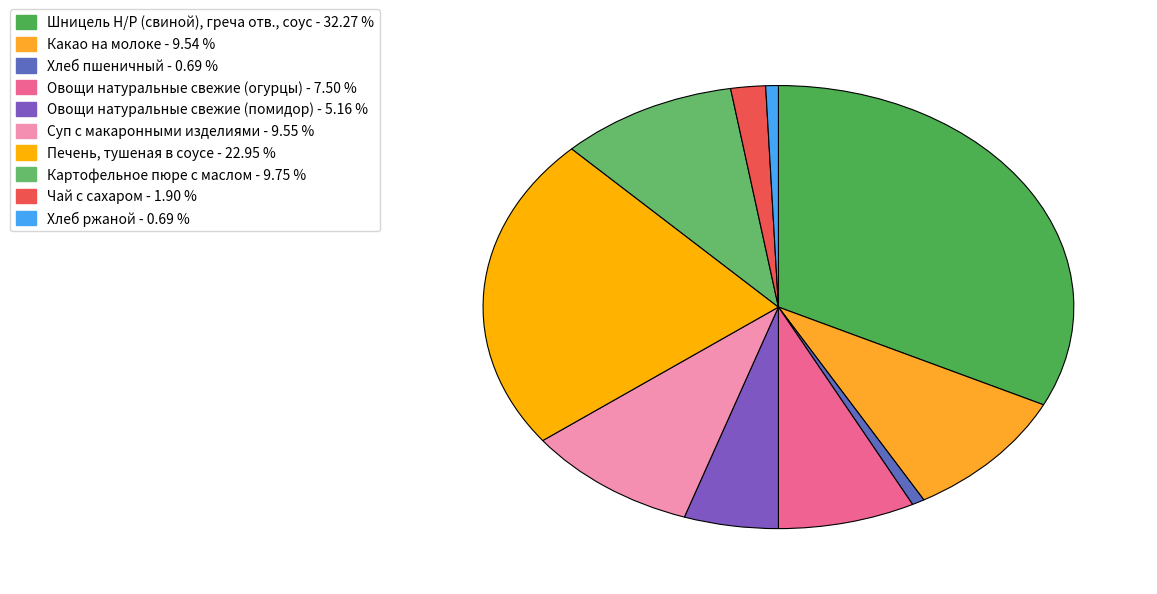

To the nearest percent, what portion does Хлеб ржаной represent?

1%